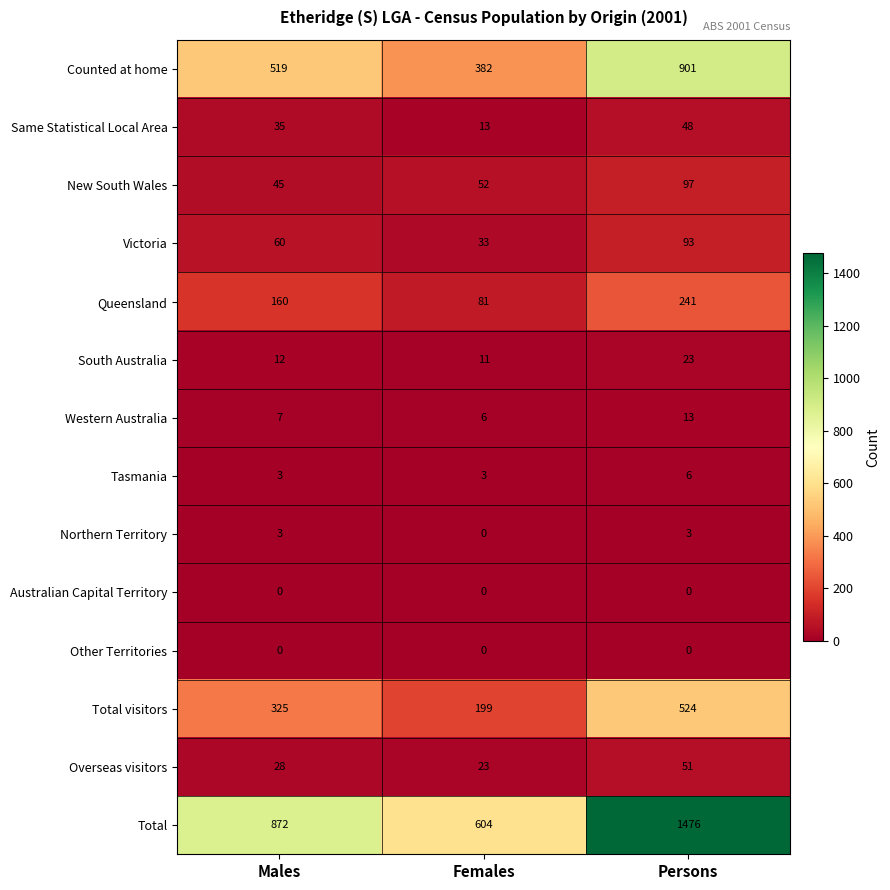

Is it true that Victoria equals 58 at Females?

False